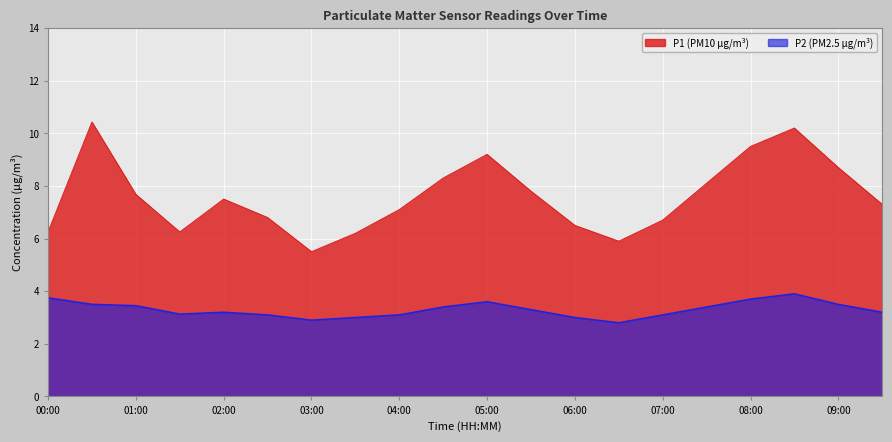

At how many categories does at least one series exceed 4?

20